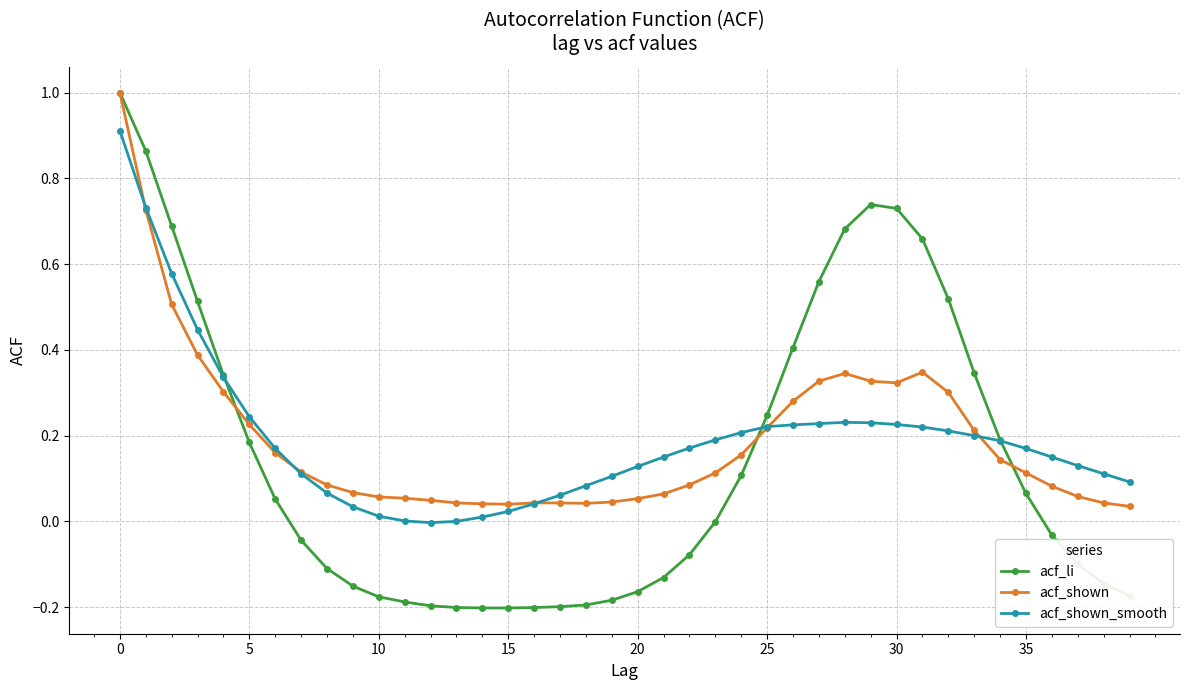

True or false: acf_shown has more than 0 interior local peaks.

True